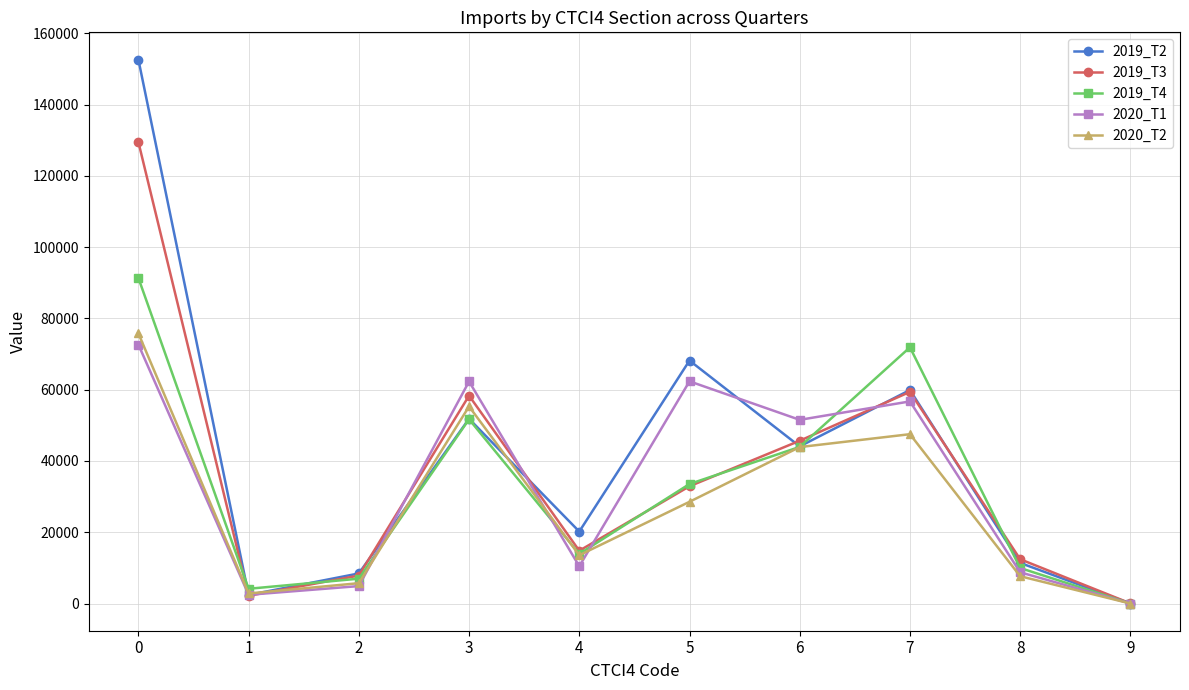

In 2019_T3, how many points are lower than both neighbors (excluding endpoints)?

2